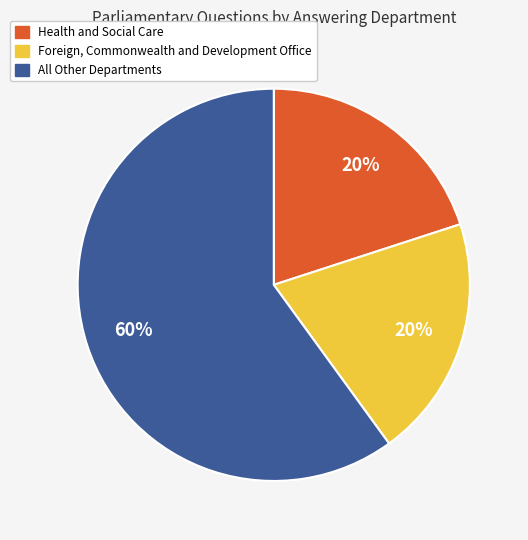

The All Other Departments slice represents 60% of the pie. True or false?

True